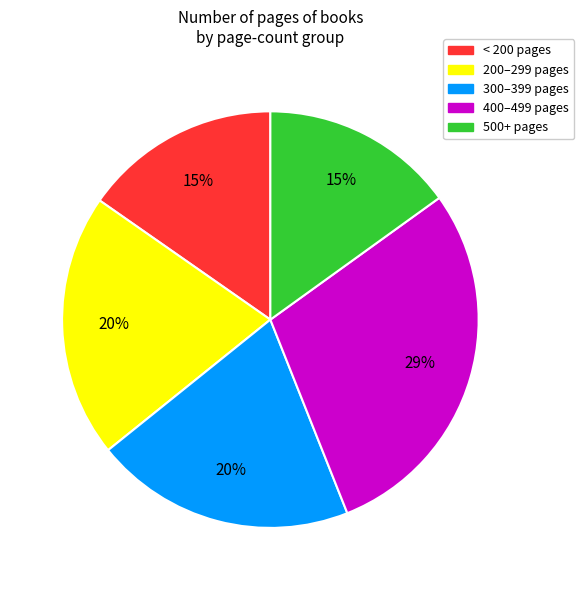

Does any single category account for the majority?

No